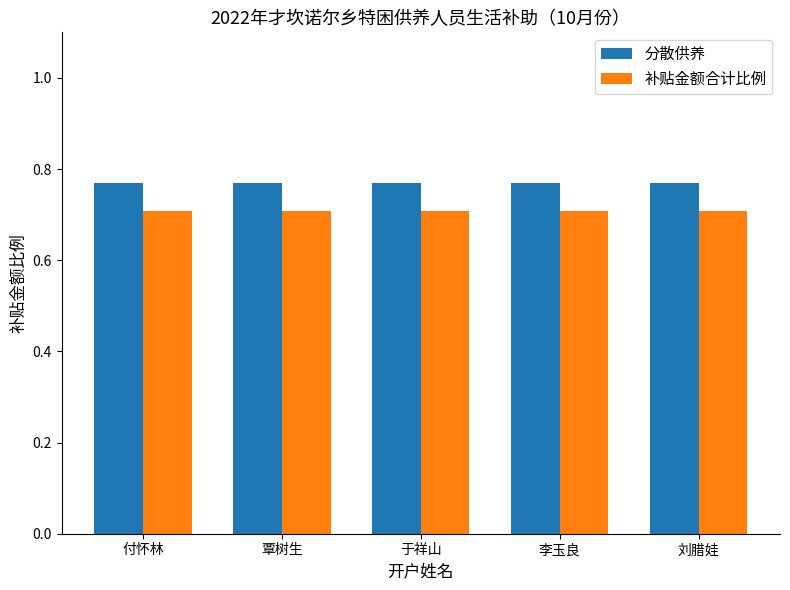

What is the lowest value of the 补贴金额合计比例 series?

0.7